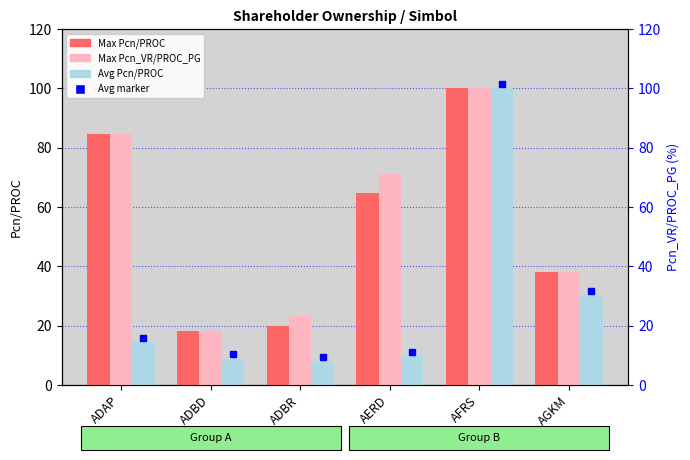

Which series has the widest spread of values?

Avg Pcn/PROC